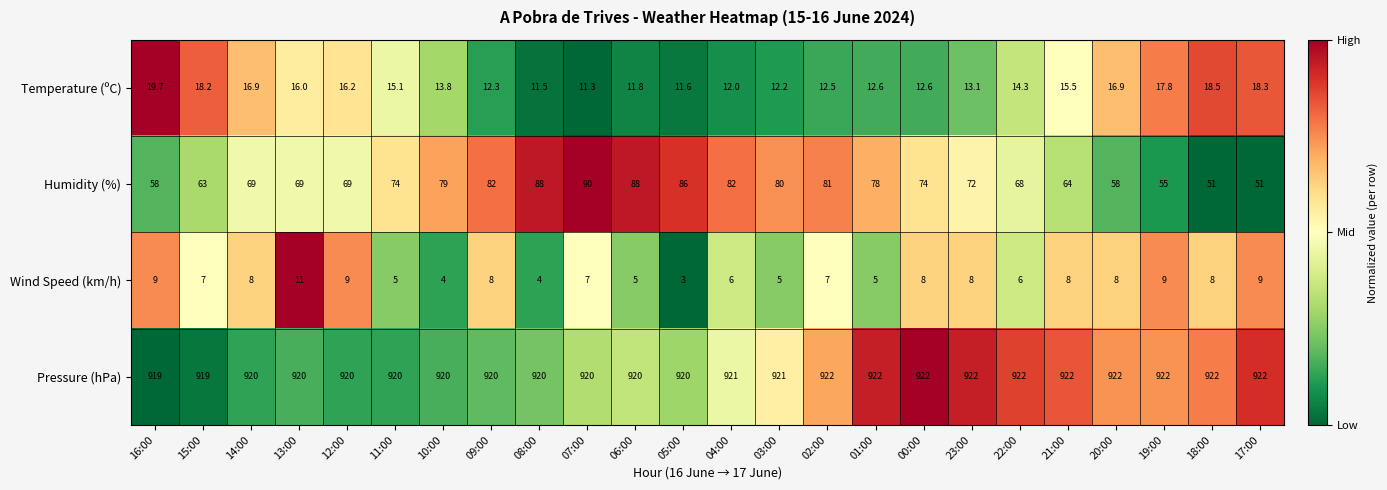

Which label corresponds to the smallest value in the chart?

05:00